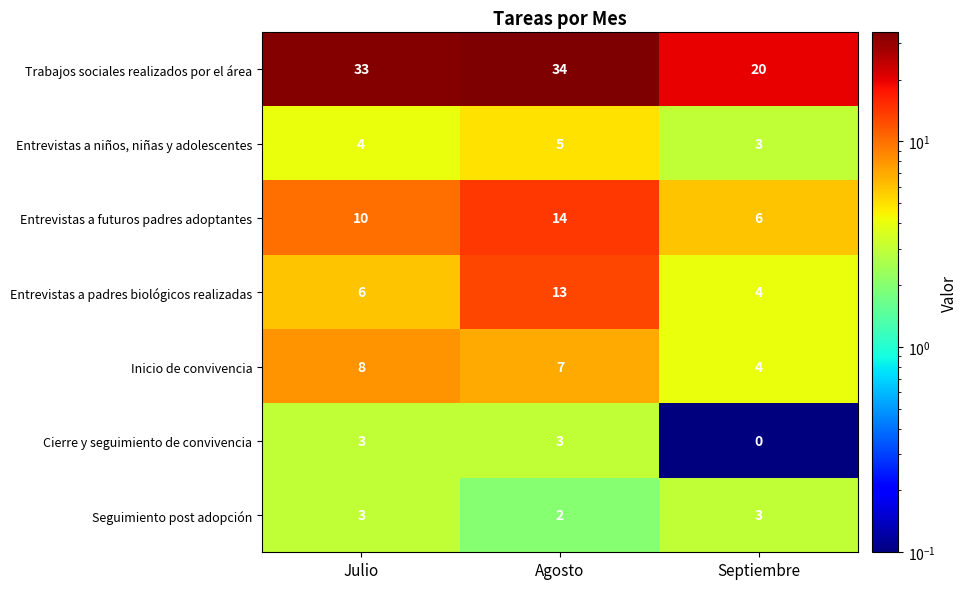

At how many categories does at least one series exceed 6?

3